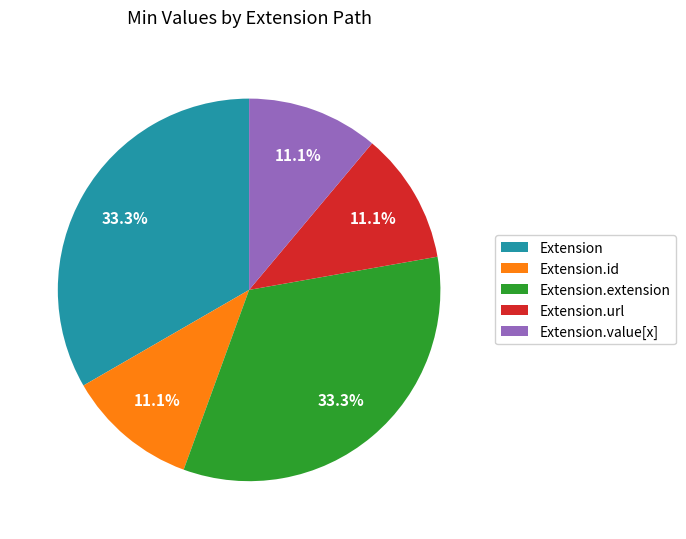

To the nearest percent, what is the average slice percentage?

20%